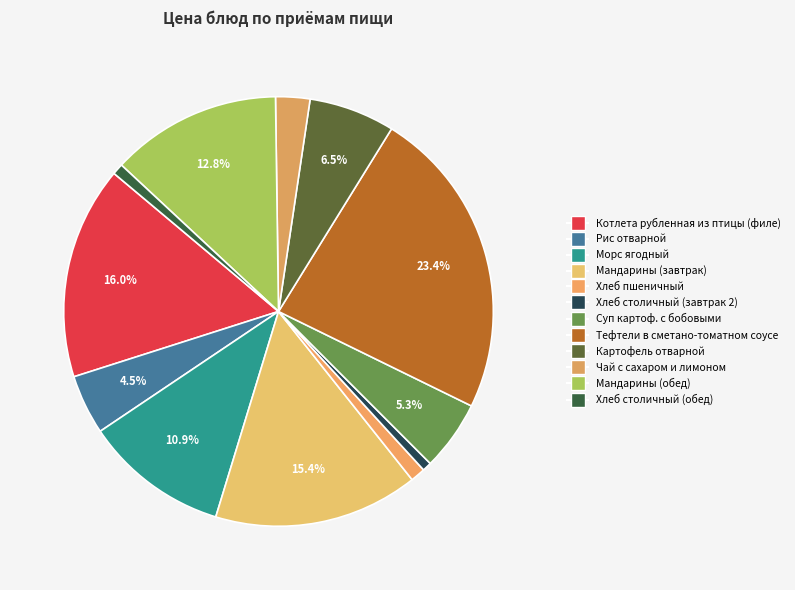

Is there a majority slice in this chart?

No